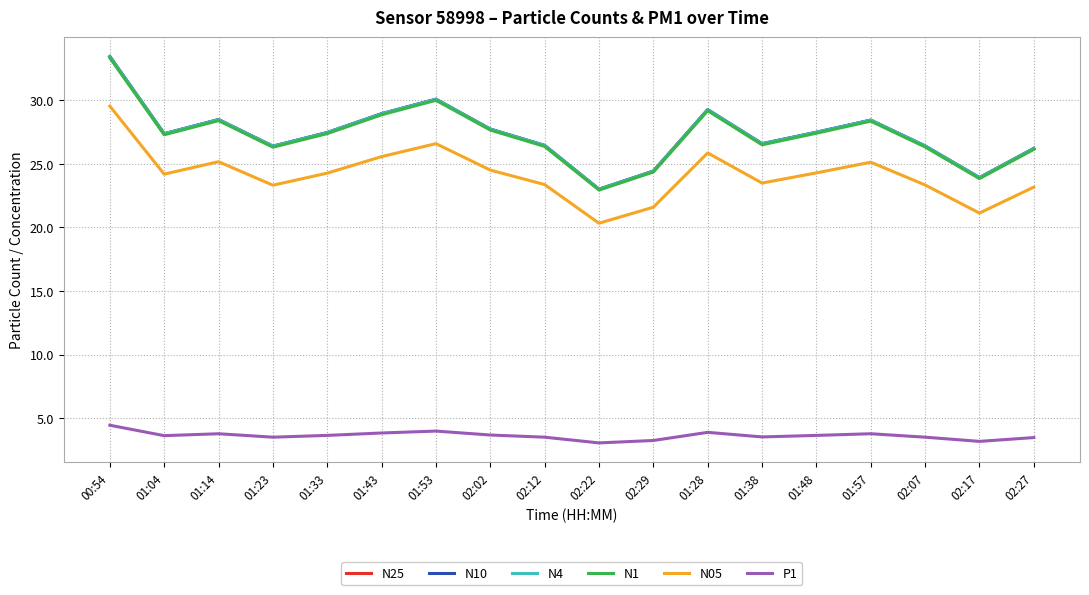

True or false: N05 and N4 intersect in this chart.

False